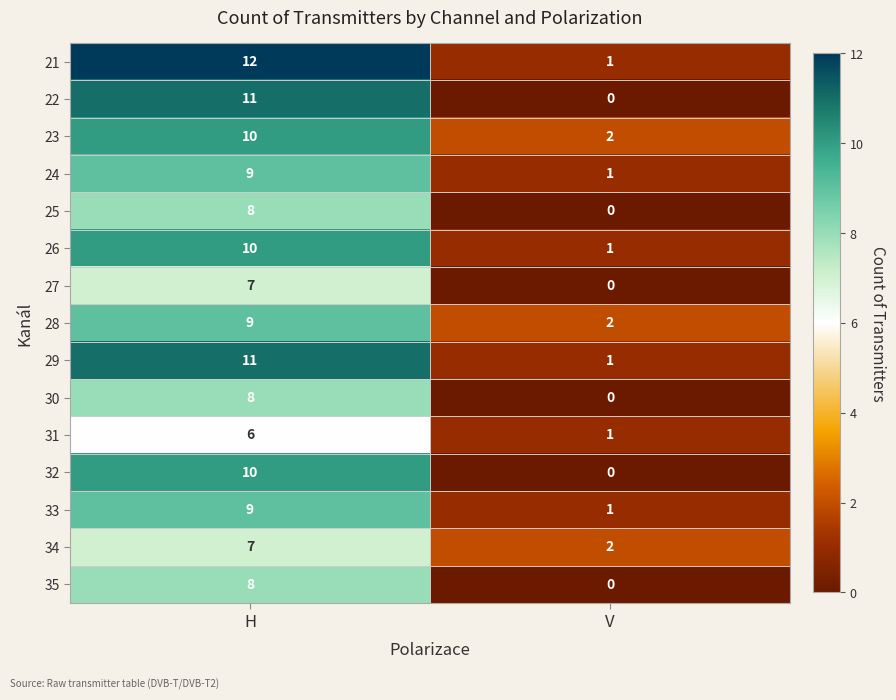

Which series has the largest total across all categories?

21